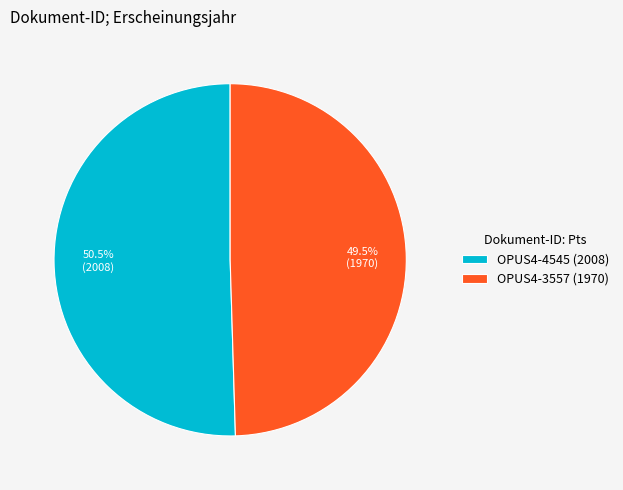

What is the ratio of the value at OPUS4-3557 to the value at OPUS4-4545?

1.0